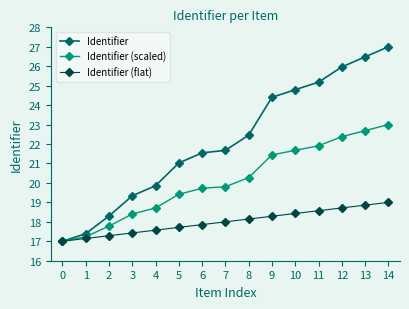

List the series in order of their overall mean, lowest first.

Identifier (flat), Identifier (scaled), Identifier